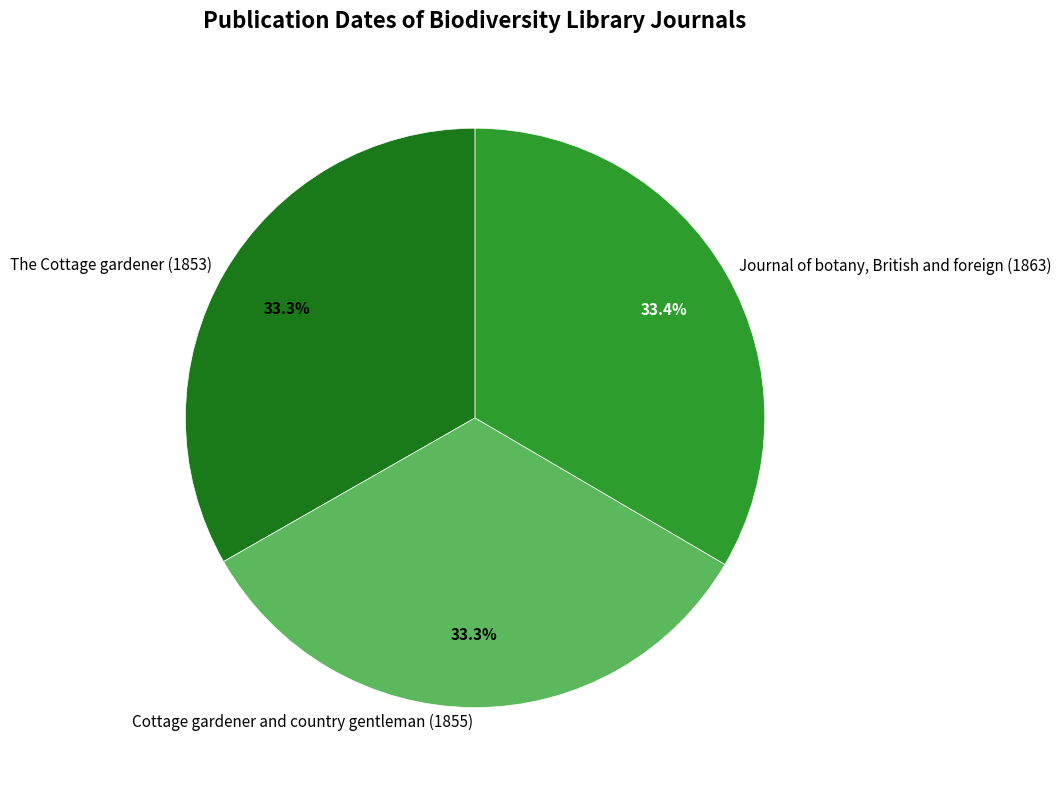

To the nearest percent, what percentage of the pie is Journal of botany, British and foreign (1863)?

33%